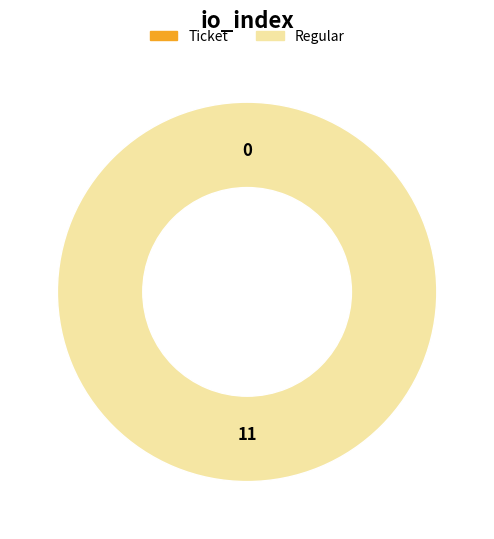

Is it true that Regular is 100% of the pie?

True